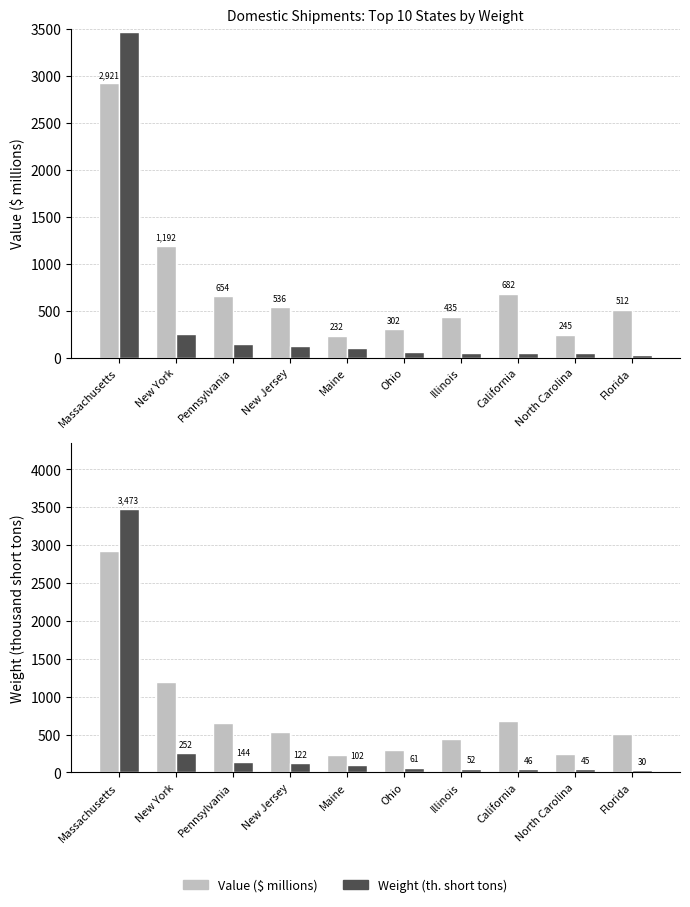

Reading right to left, list all the values displayed in this chart.

Value ($ millions): Florida=512	North Carolina=245	California=682	Illinois=435	Ohio=302	Maine=232	New Jersey=536	Pennsylvania=654	New York=1192	Massachusetts=2921
Weight (th. short tons): Florida=30	North Carolina=45	California=46	Illinois=52	Ohio=61	Maine=102	New Jersey=122	Pennsylvania=144	New York=252	Massachusetts=3473